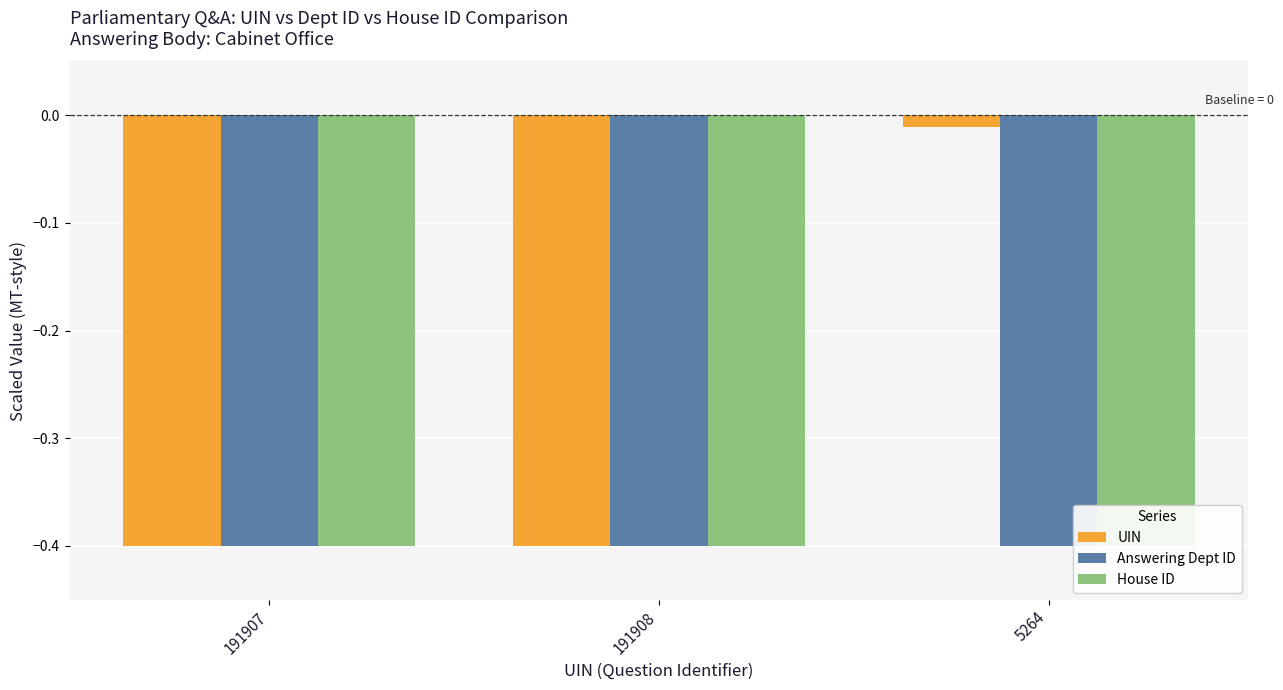

At which category is the sum across all series the highest?

5264